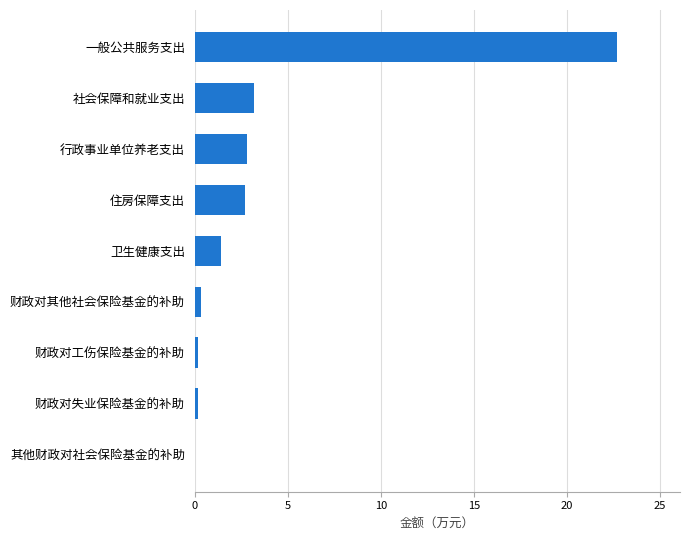

What is the change in value from 行政事业单位养老支出 to 一般公共服务支出?

+19.9